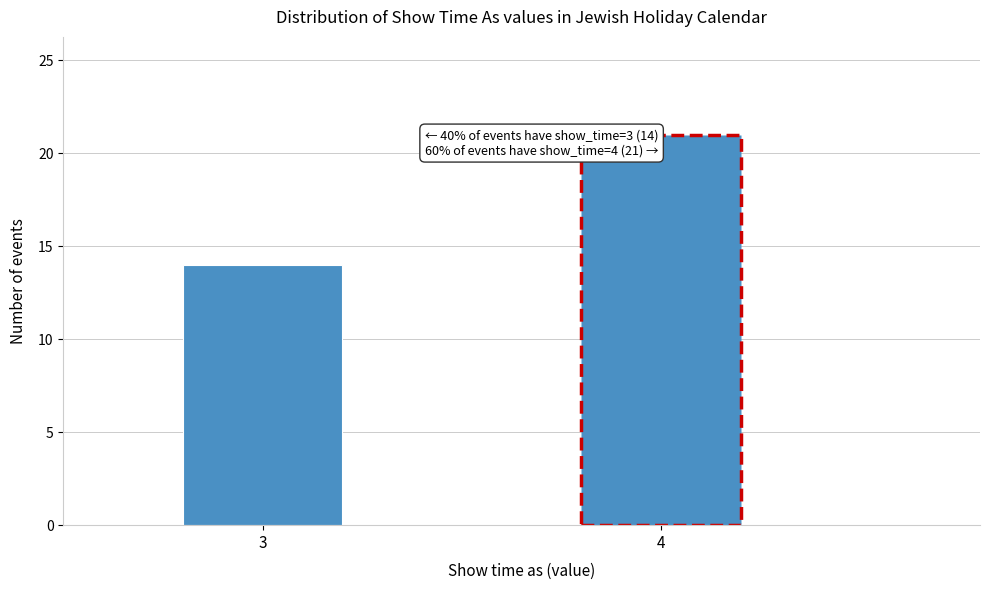

Reading right to left, what are all the values shown in this chart?

21	14